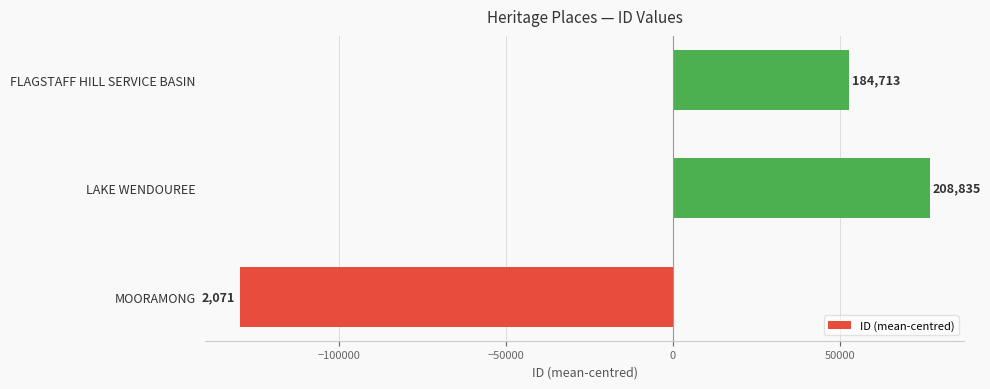

Does the chart contain any negative values?

Yes